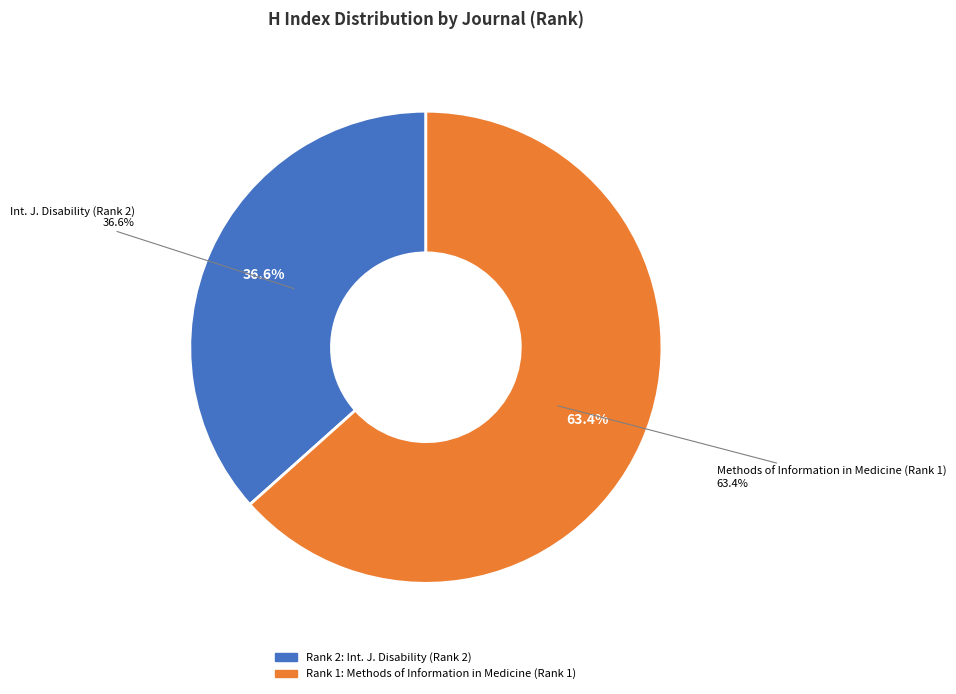

What percentage is the Methods of Information in Medicine slice, to the nearest percent?

63%